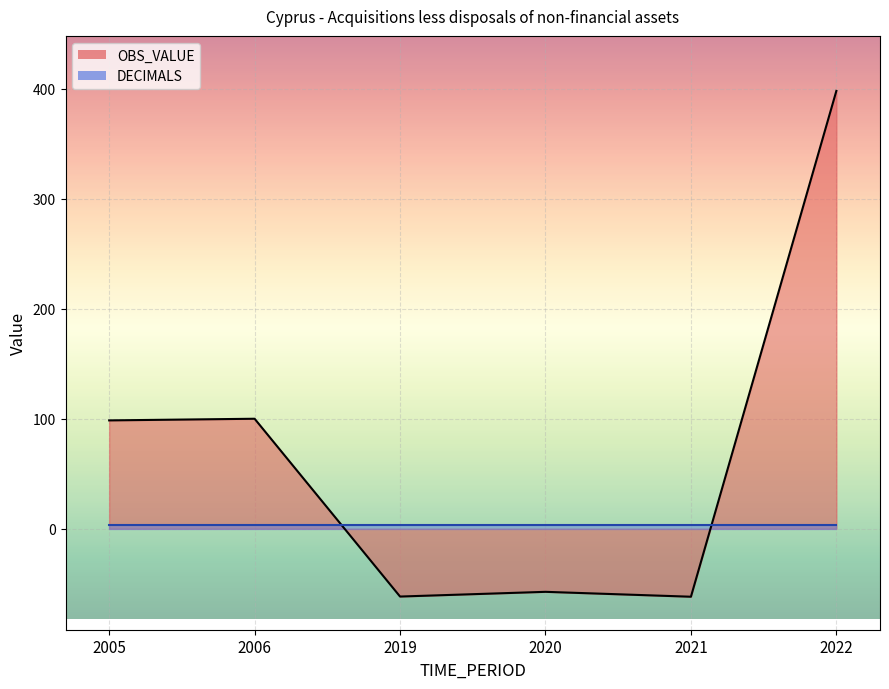

Count the number of data series in this chart.

2